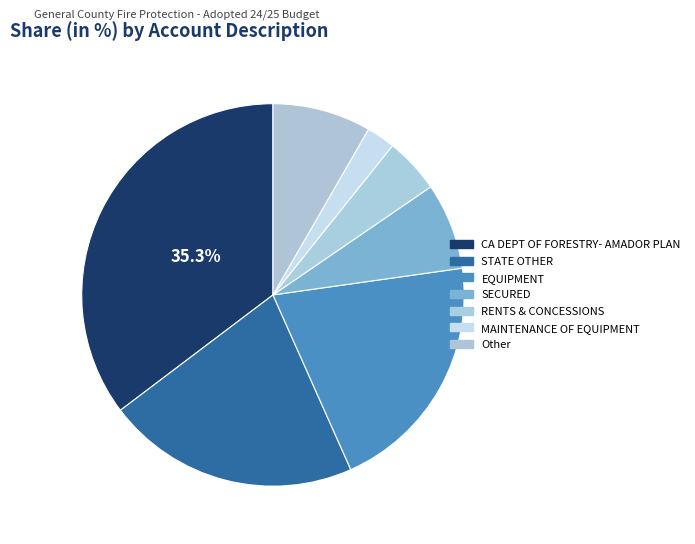

How many segments does this pie chart have?

7